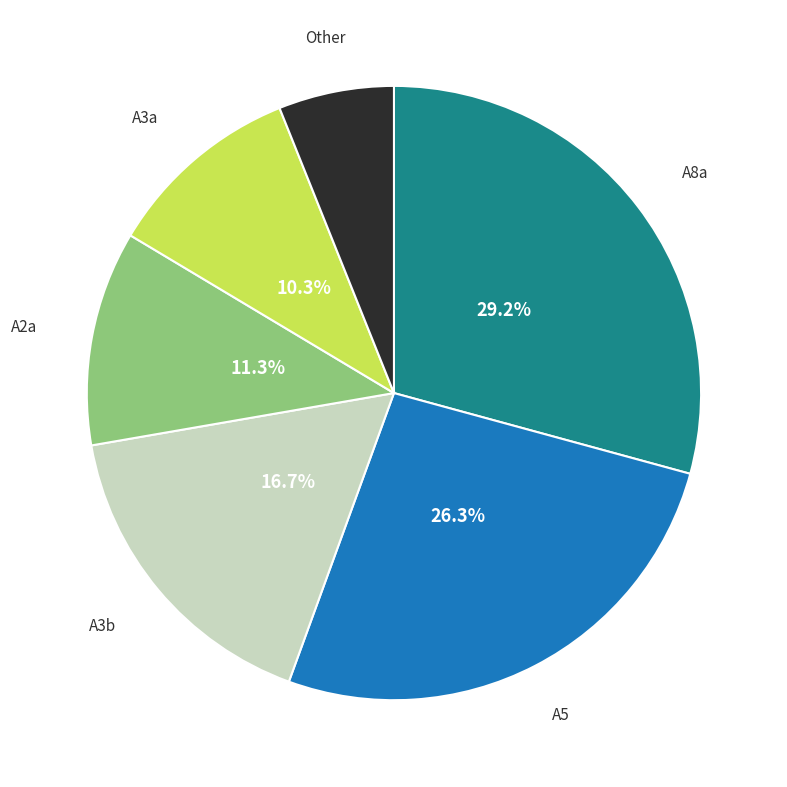

Is there any slice that represents more than half of the pie?

No